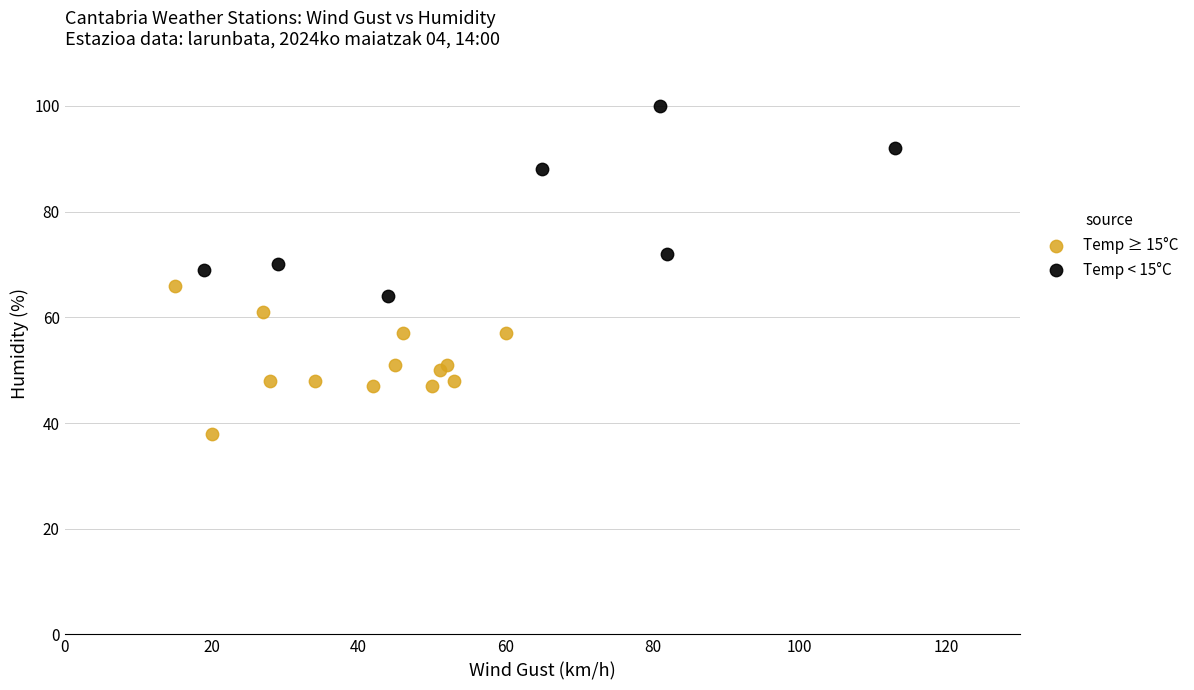

What are all the series names shown in the legend?

Temp ≥ 15°C, Temp < 15°C